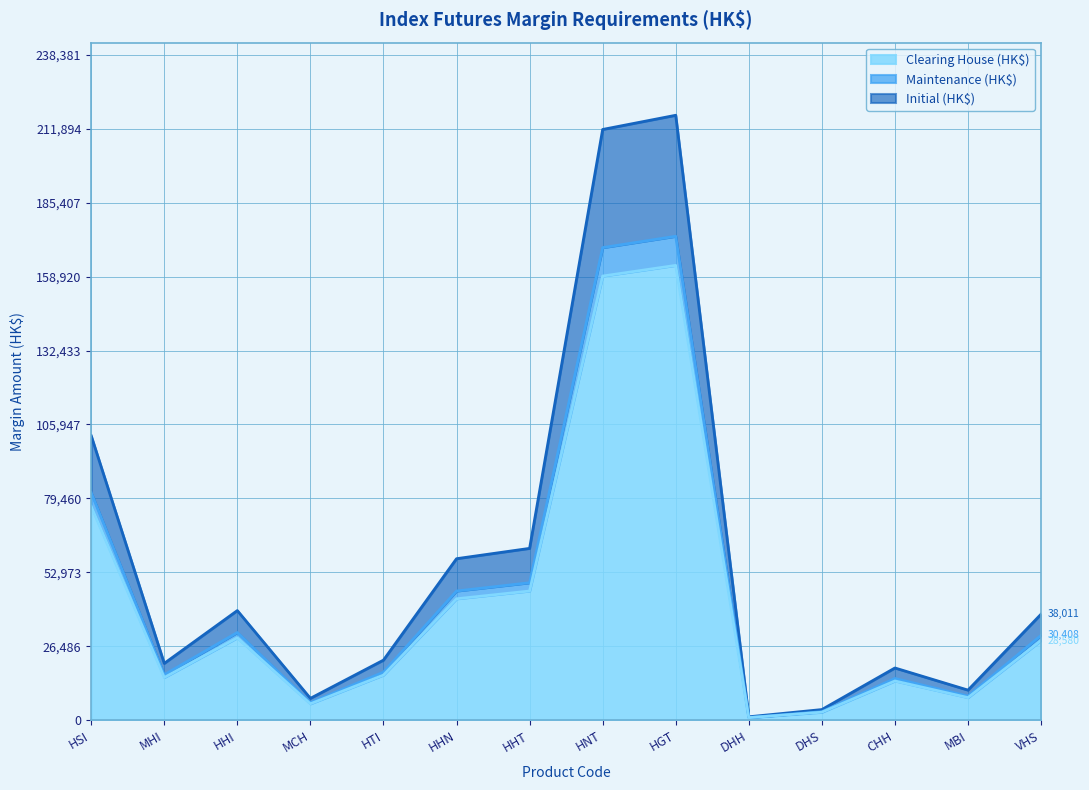

Where is the first local minimum for Initial (HK$)?

MHI